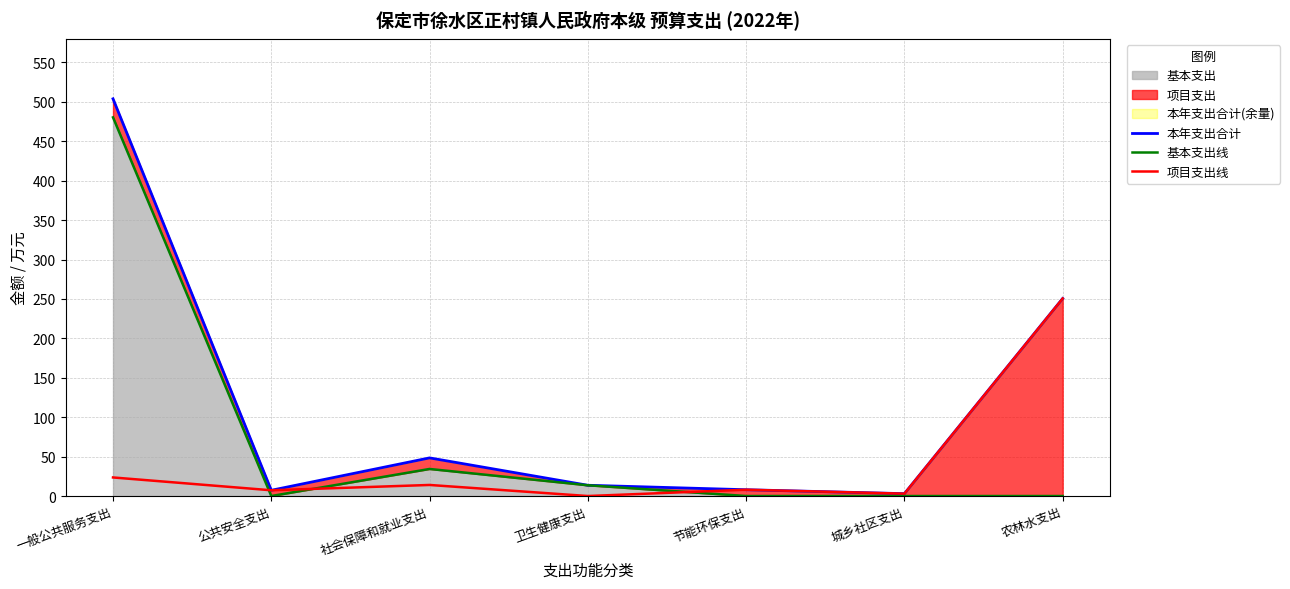

What is the total value across all series at 城乡社区支出?

6.0